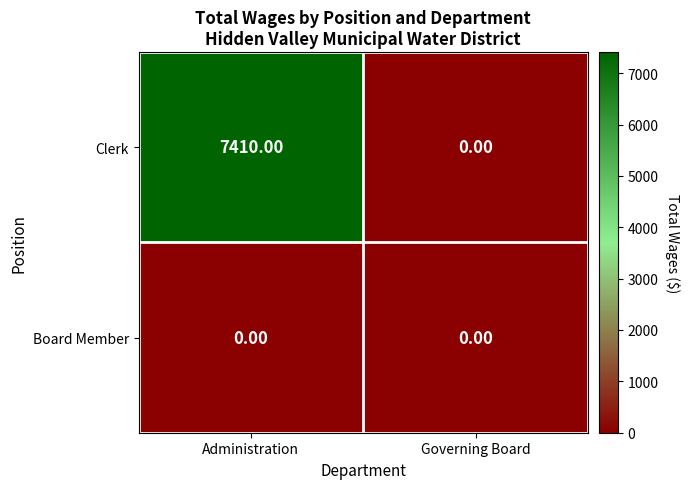

What is the sum of the Clerk values at Governing Board and Administration?

7410